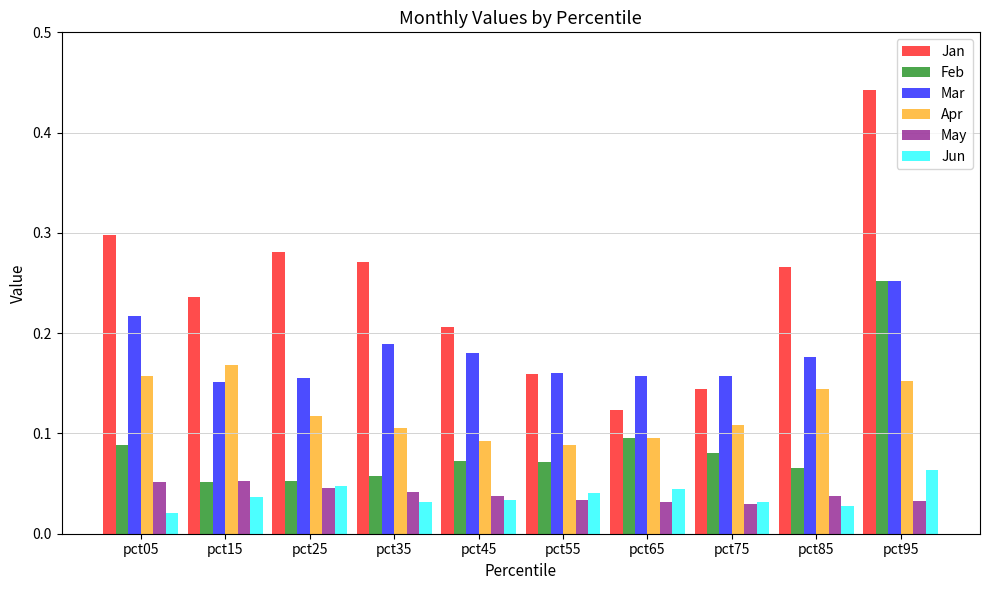

How many series are shown in this chart?

6